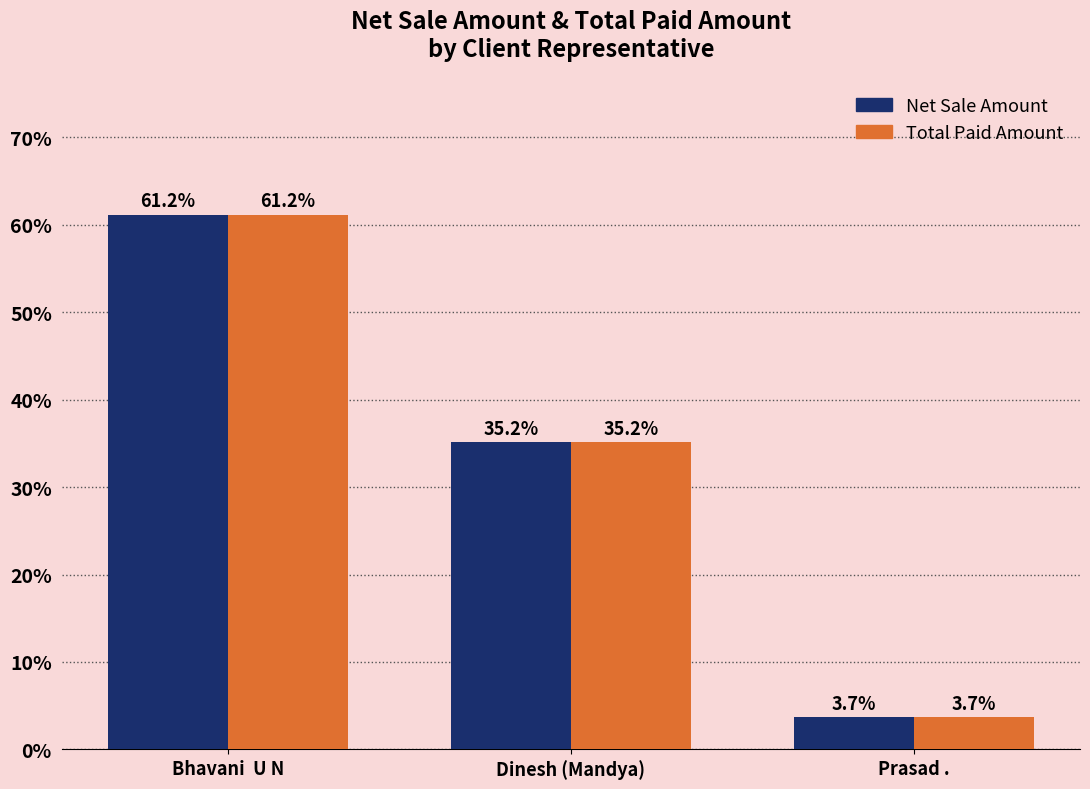

What is the value of the Total Paid Amount bar at the 3rd from the left?

3.7